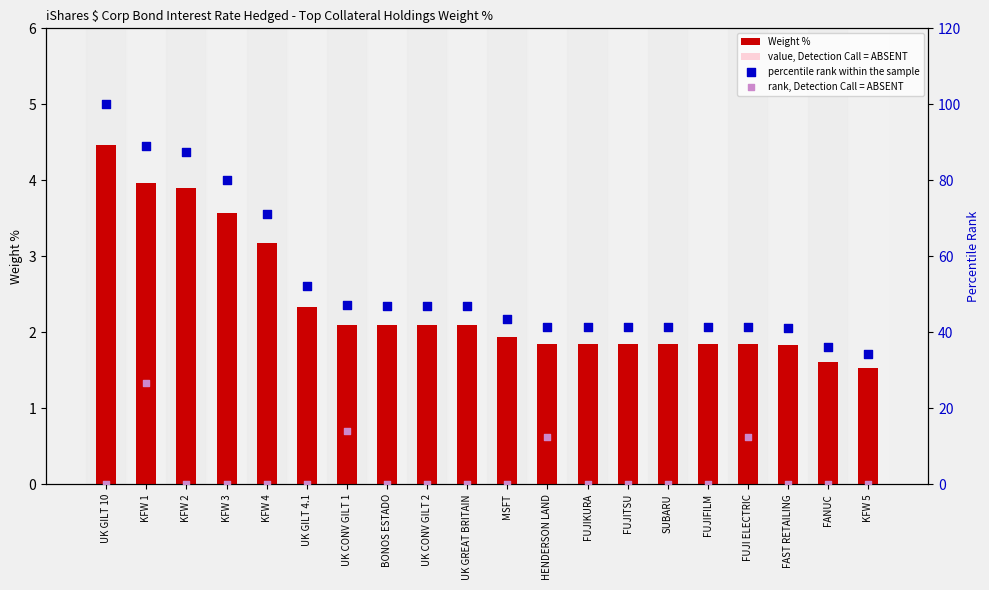

Which series reaches the maximum Y coordinate?

percentile rank within the sample